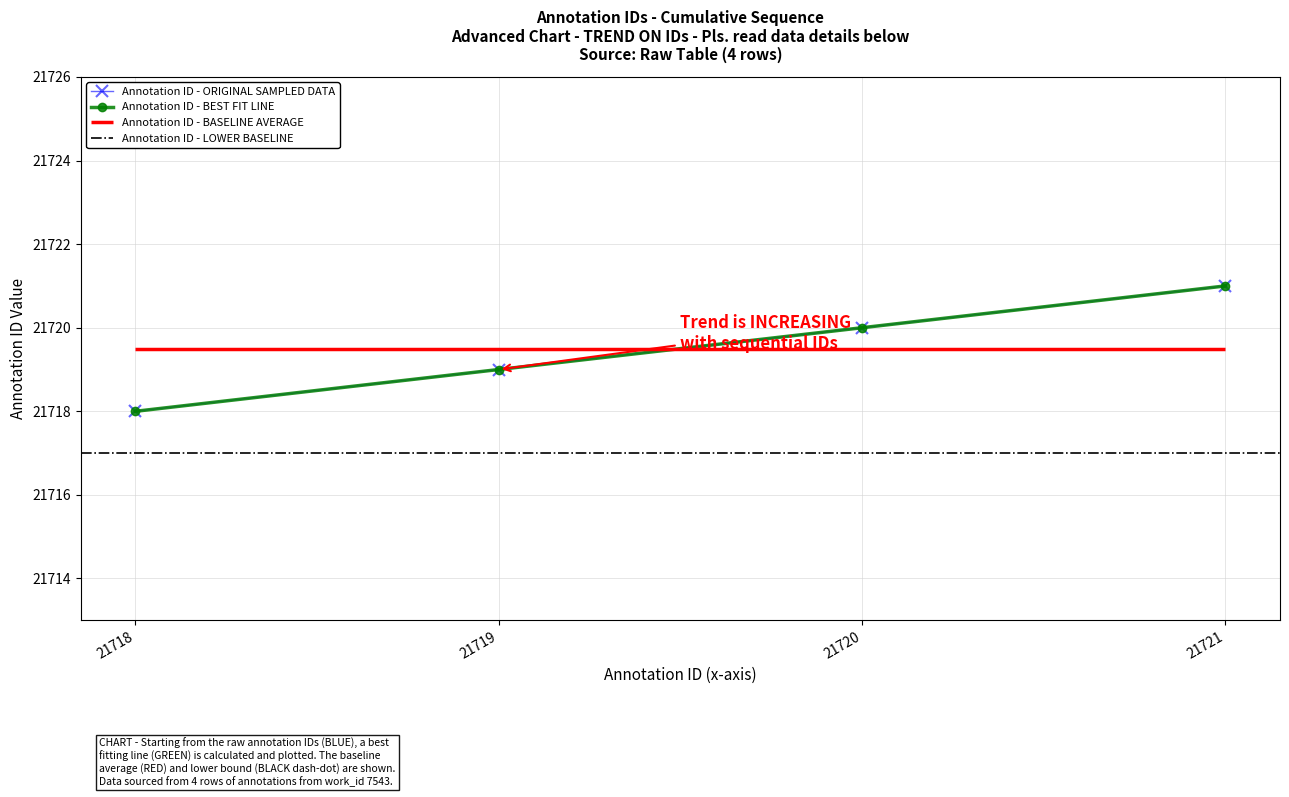

How many values are below 21720?

2